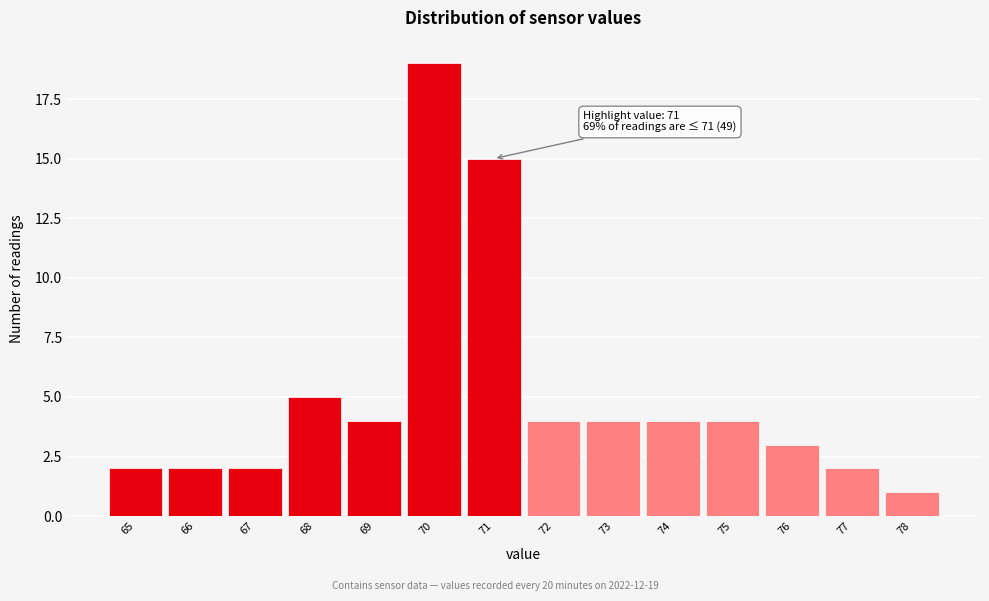

Which range on the x-axis has the tallest bar?

69.5 to 70.5